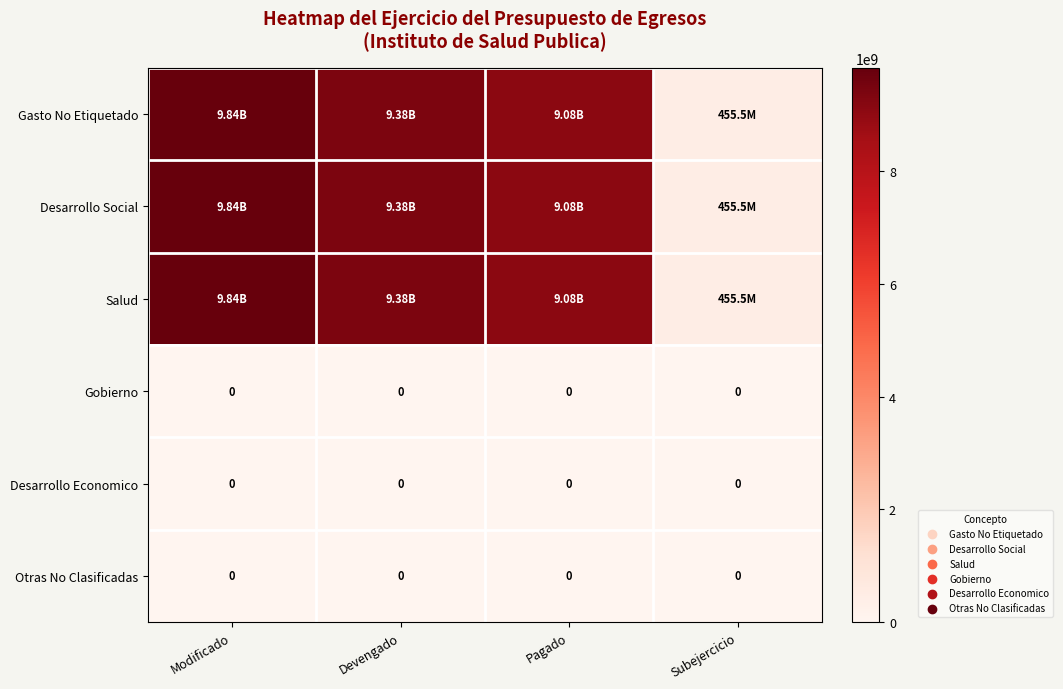

Which series has the widest spread of values?

Gasto No Etiquetado